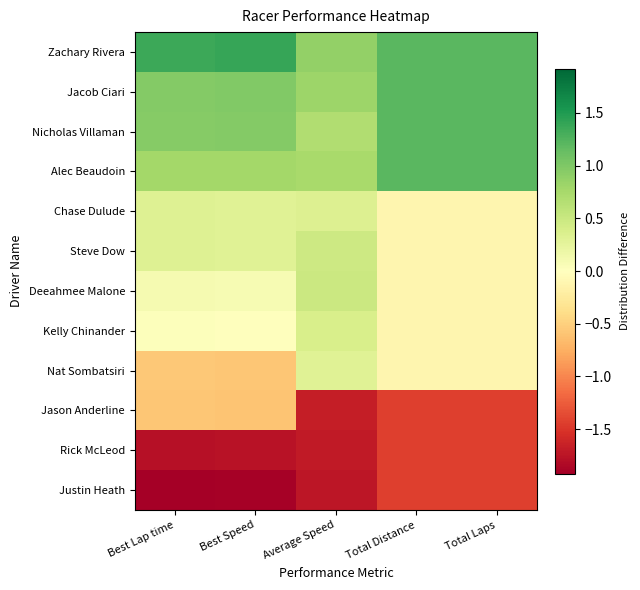

Between Total Distance and Best Speed, which is larger?

Best Speed